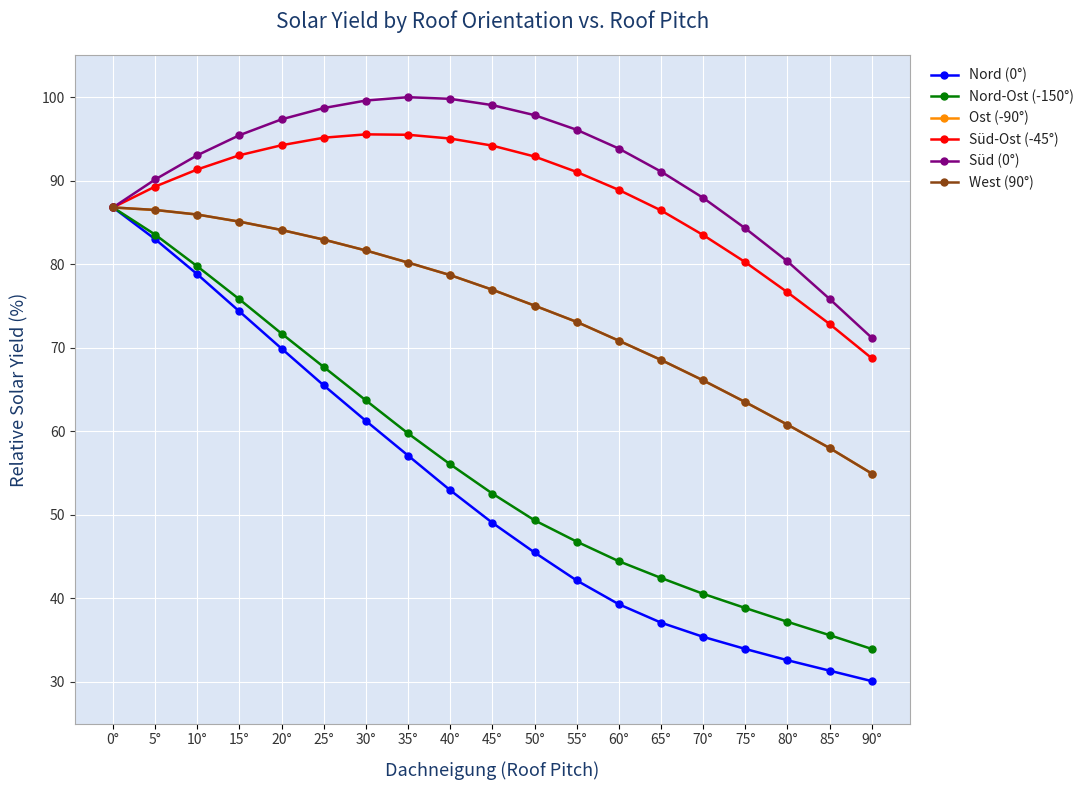

Does the chart have visible grid lines?

Yes